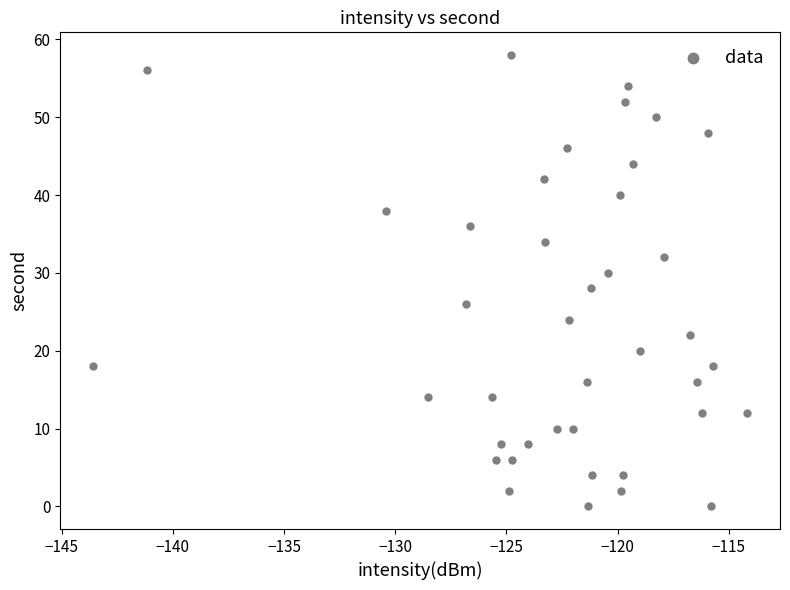

What is the range of Y values (max minus min)?

58